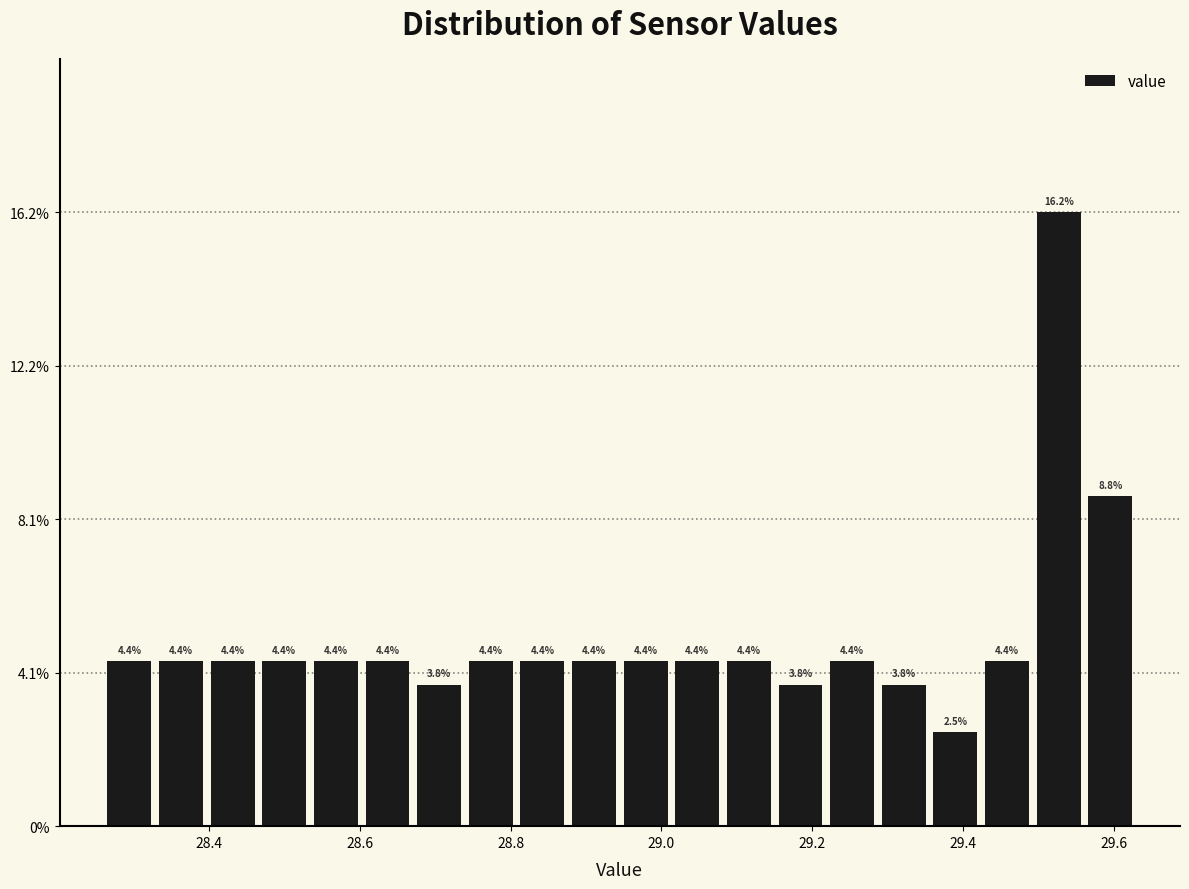

Around what value on the x-axis is the tallest bar? Give the approximate position of its centre, as read against the axis.

29.52